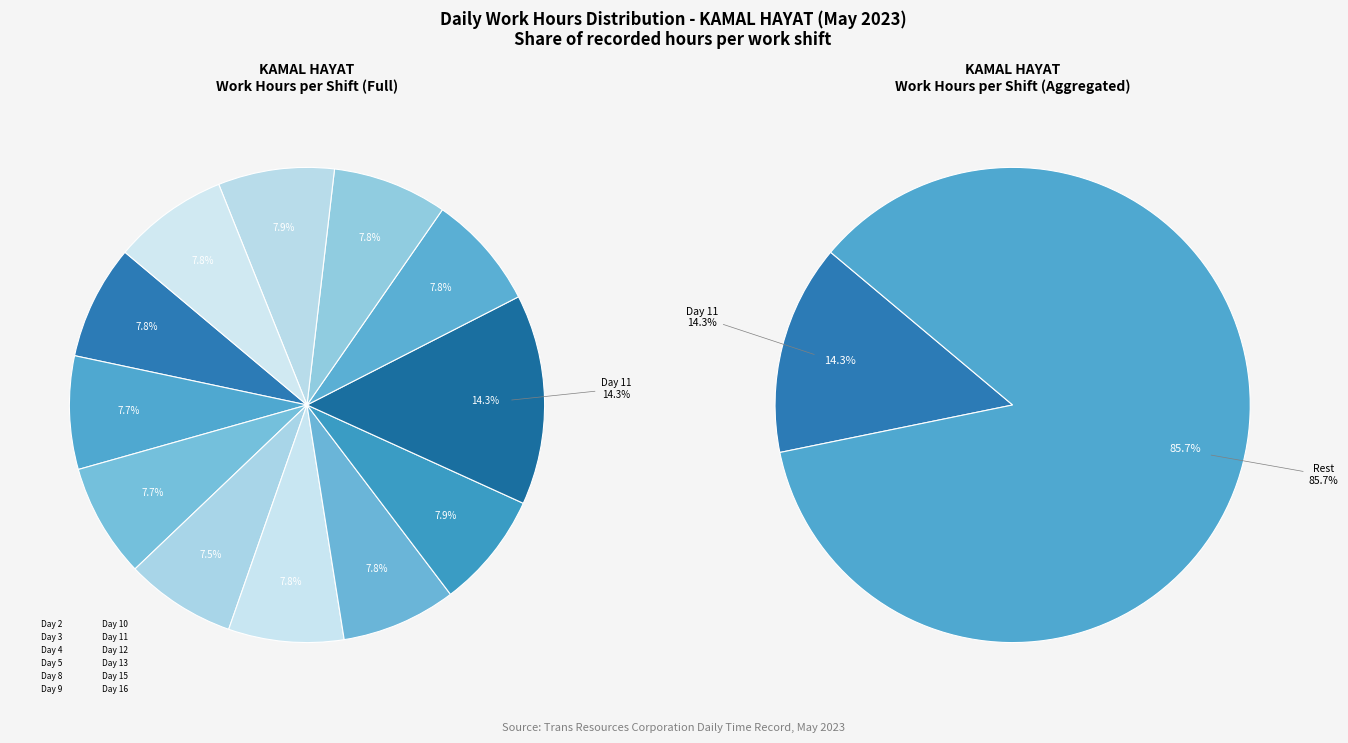

Is Day 12 the majority of the pie?

No